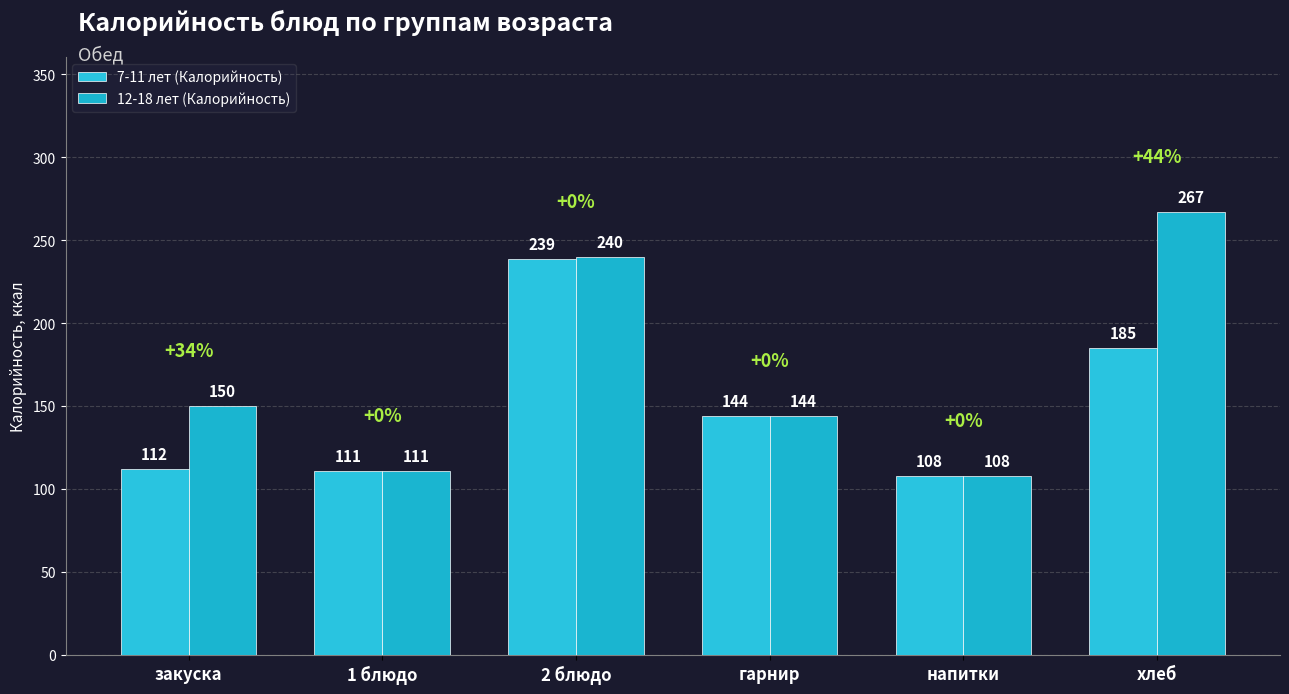

How many groups of bars are there?

6